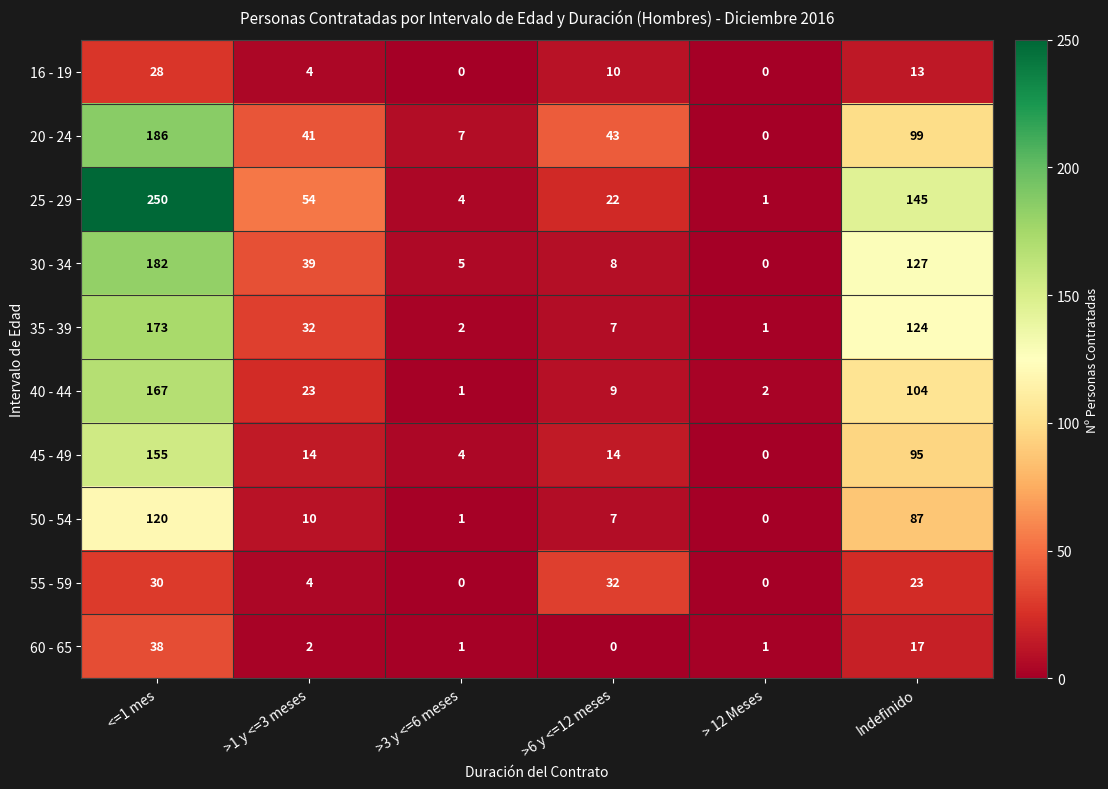

Which series has the widest spread of values?

25 - 29